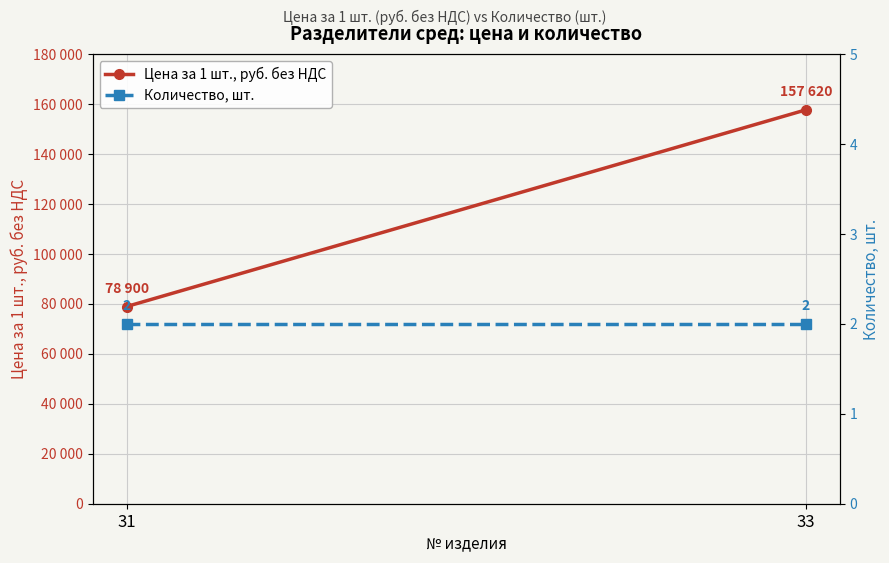

Reading right to left, list all the values displayed in this chart.

Цена за 1 шт., руб. без НДС: 33=157620	31=78900
Количество, шт.: 33=2	31=2